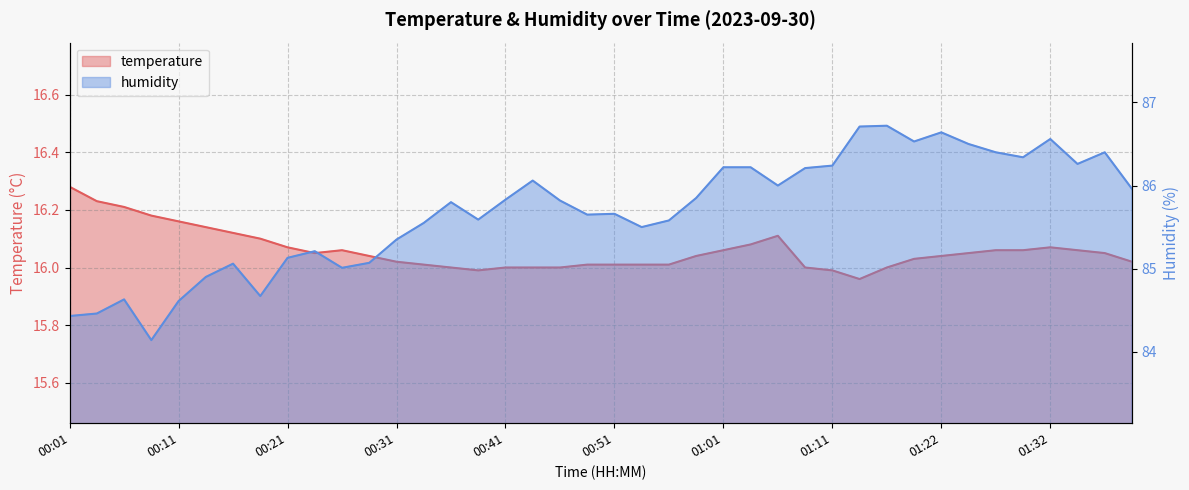

The value of temperature at 00:36 is 23.0. True or false?

False